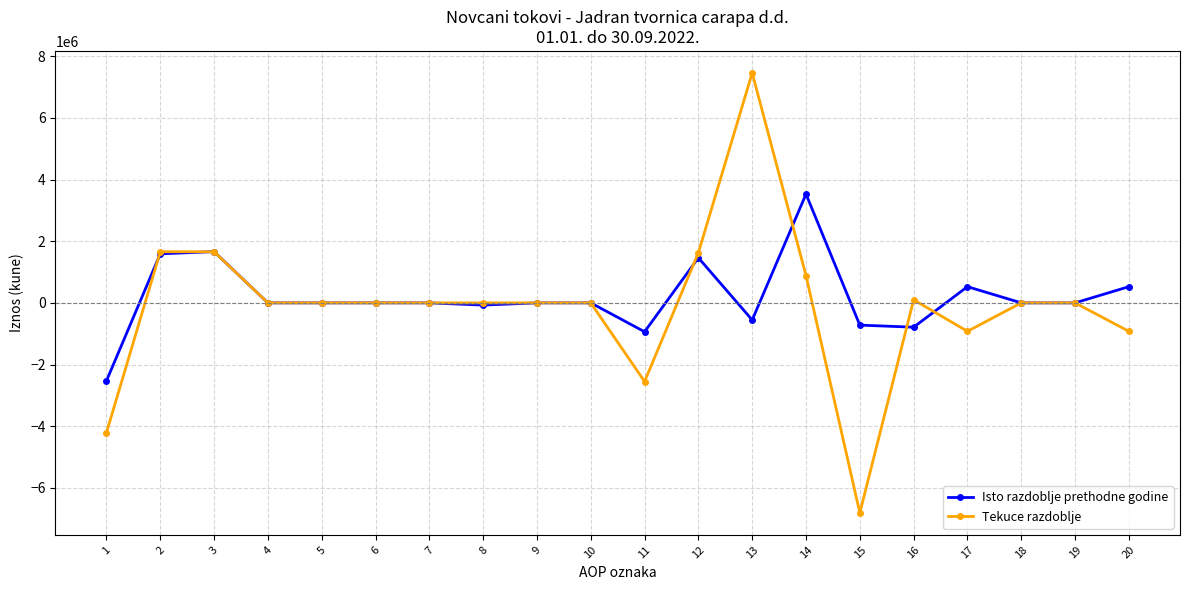

Which series has the widest spread of values?

Tekuce razdoblje